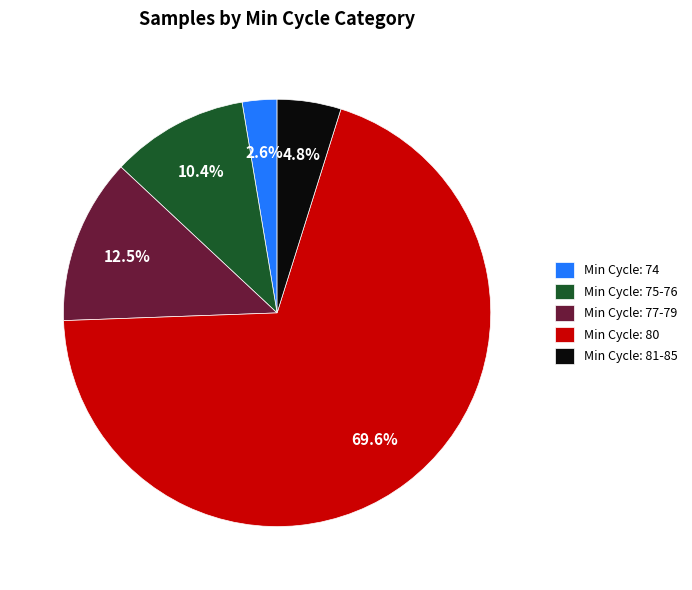

Approximately how many times larger is the value at Min Cycle: 80 compared to Min Cycle: 77-79?

5.6